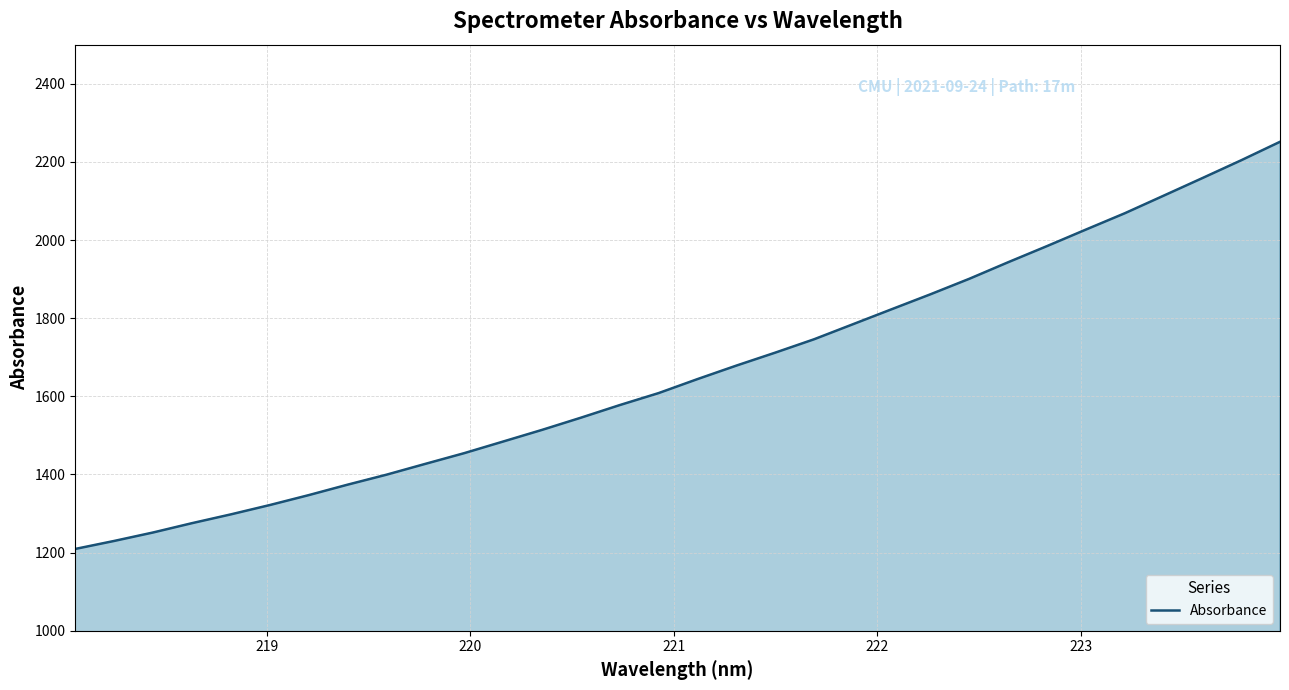

What is the maximum value shown in the chart?

2251.4